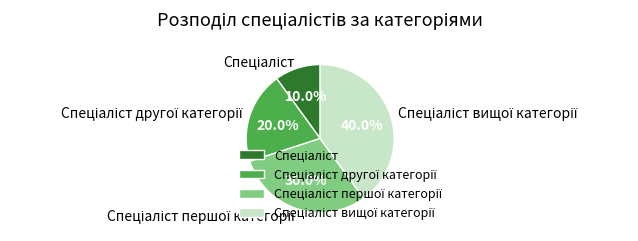

Does any single category account for the majority?

No